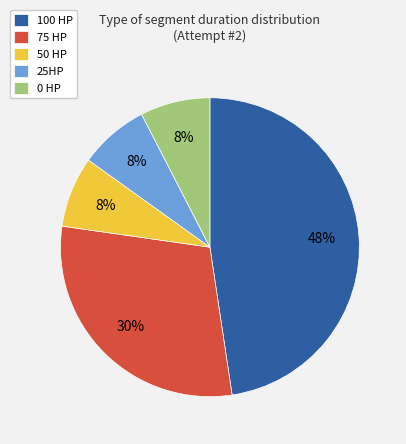

Is the sum of 50 HP and 25HP greater than half?

No